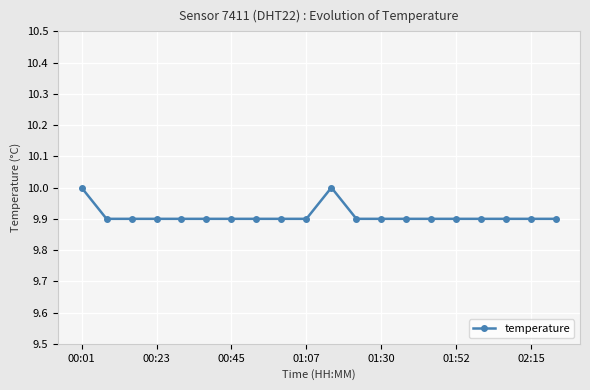

Reading left to right, list all the values displayed in this chart.

10.0	9.9	9.9	9.9	9.9	9.9	9.9	9.9	9.9	9.9	10.0	9.9	9.9	9.9	9.9	9.9	9.9	9.9	9.9	9.9